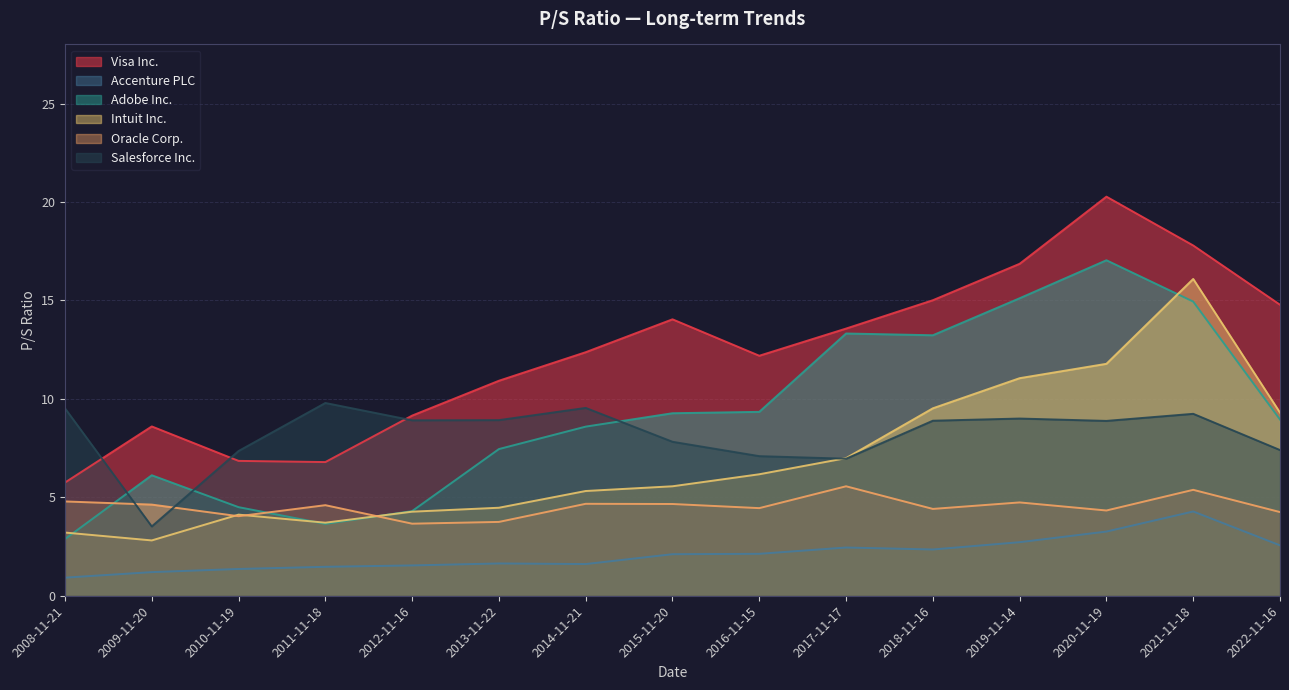

Which has a higher value, 2019-11-14 or 2010-11-19?

2019-11-14